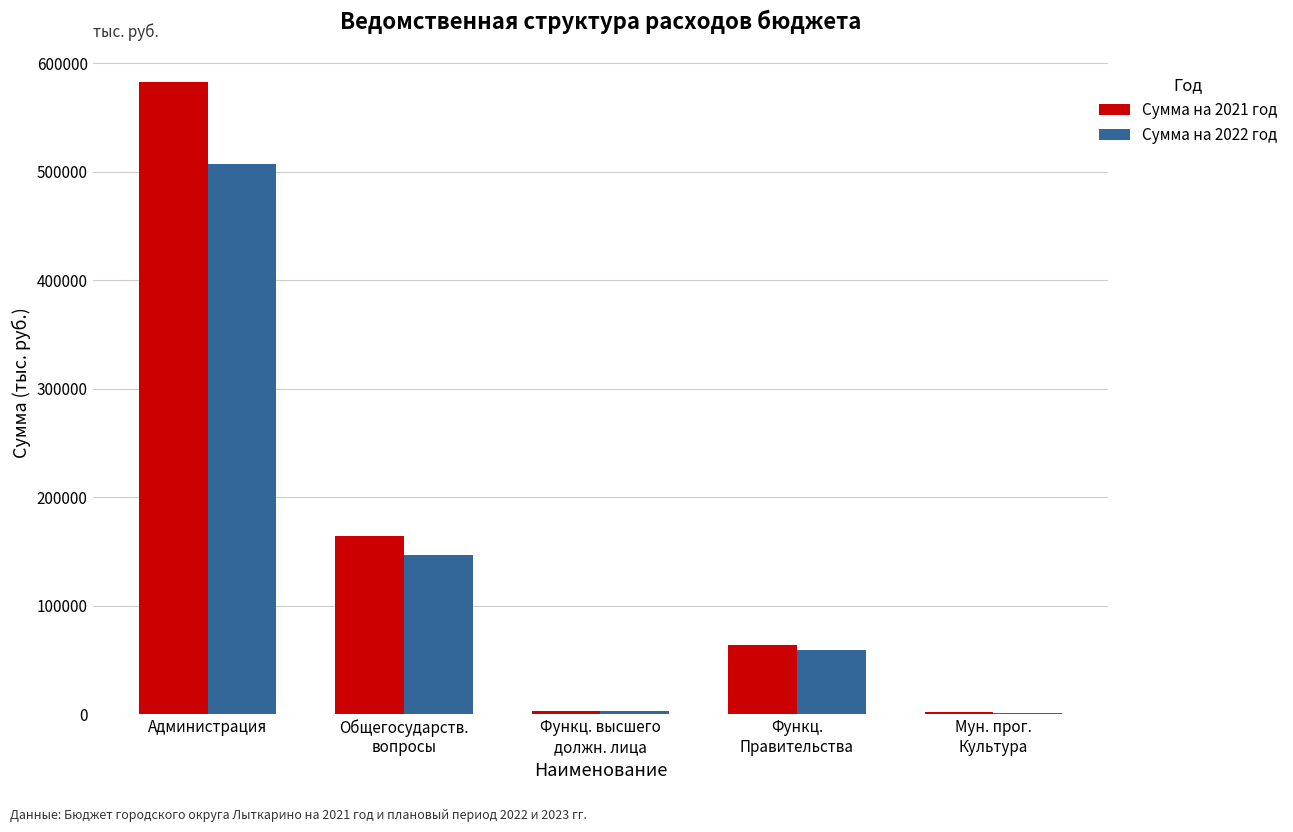

The Сумма на 2022 год series shows 83526.0 at Функц.
Правительства. True or false?

False